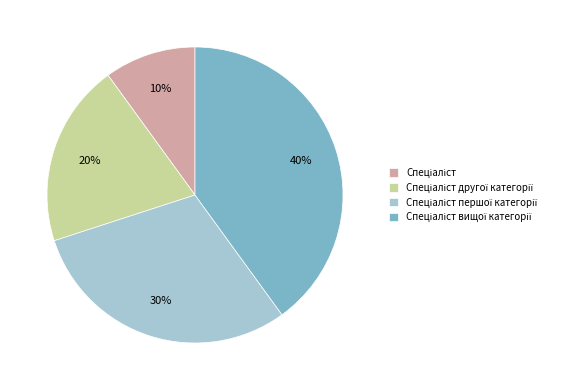

Is there any slice that represents more than half of the pie?

No